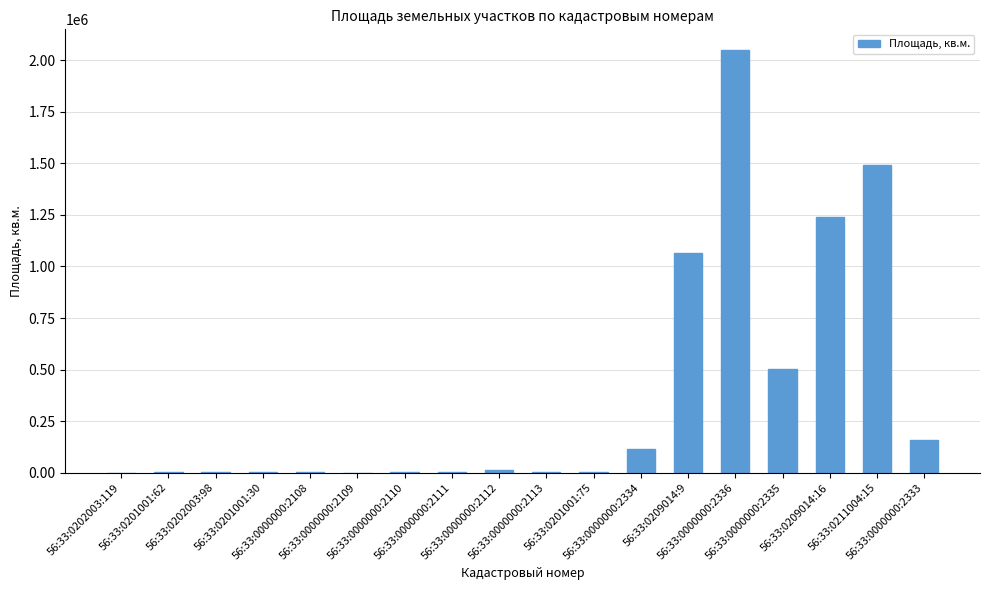

What is the maximum value shown in the chart?

2047154